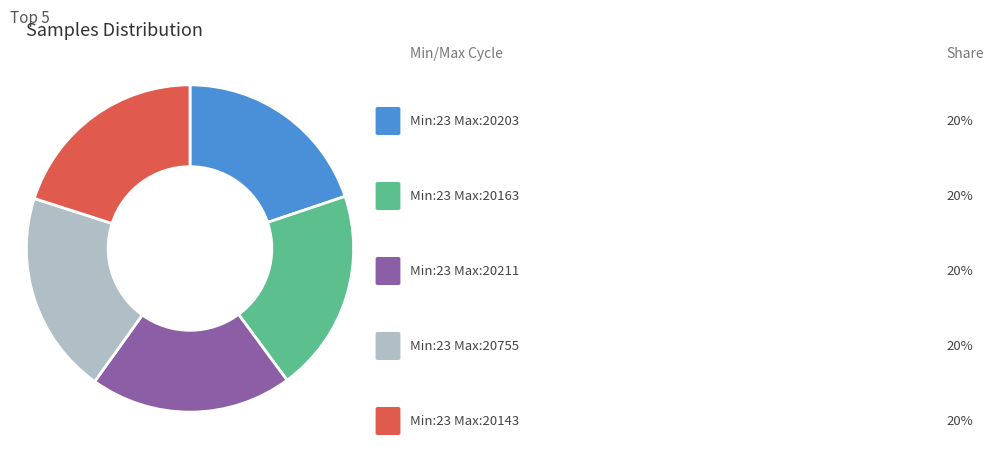

How many segments does this pie chart have?

5